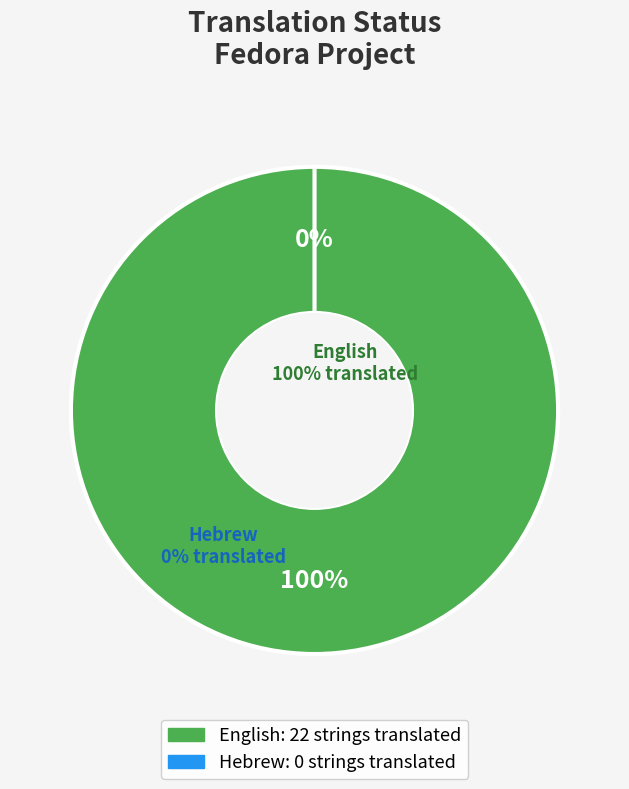

How many slices are in this pie chart?

2